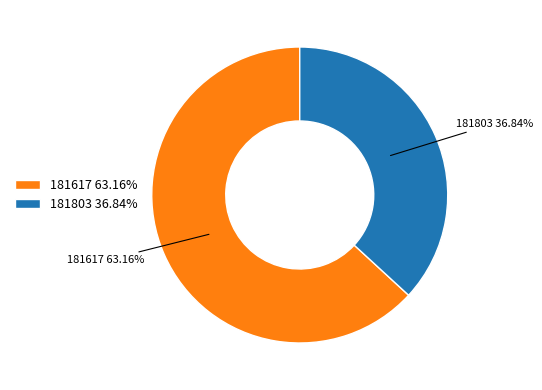

Is it true that 181803 is 37% of the pie?

True